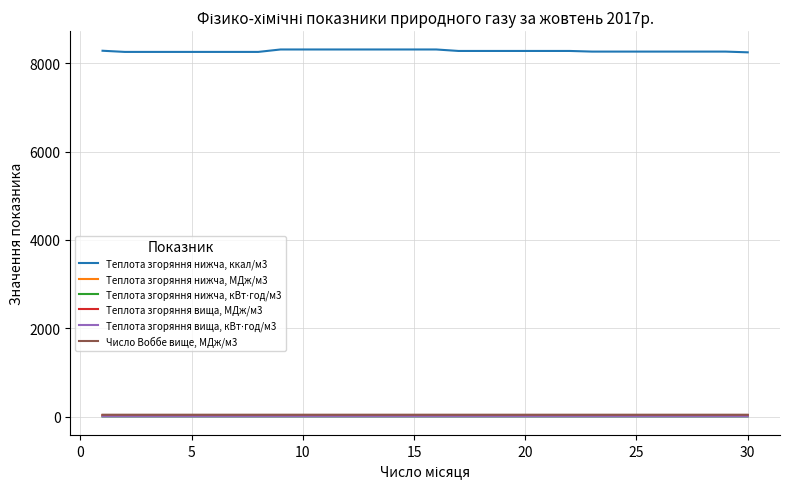

What is the difference between the maximum and minimum values in the Теплота згоряння вища, МДж/м3 series?

0.3